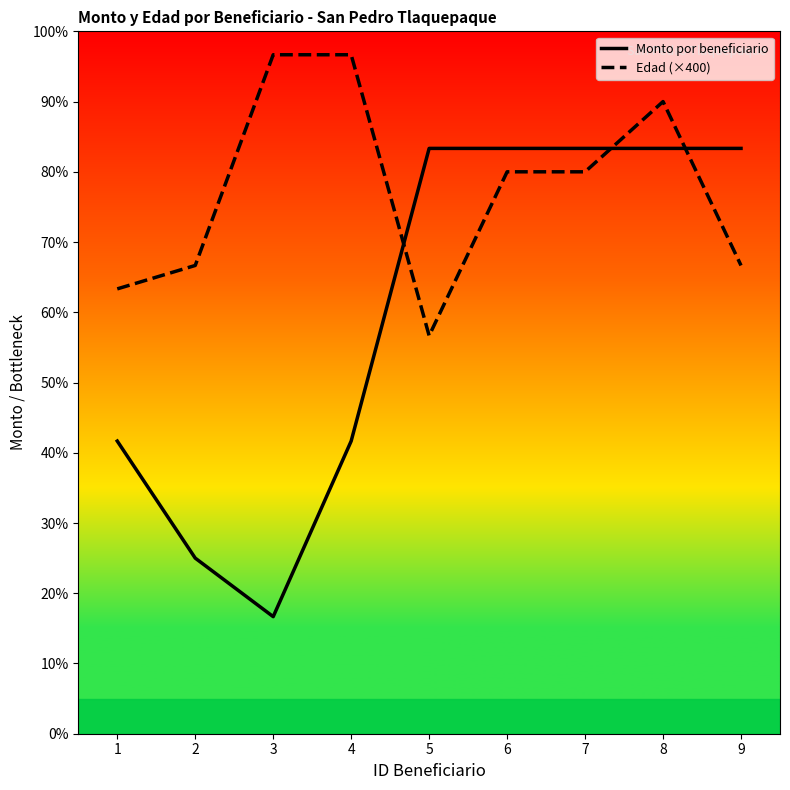

List the labels in order of Edad (×400) value, smallest first.

5, 1, 2, 9, 6, 7, 8, 3, 4